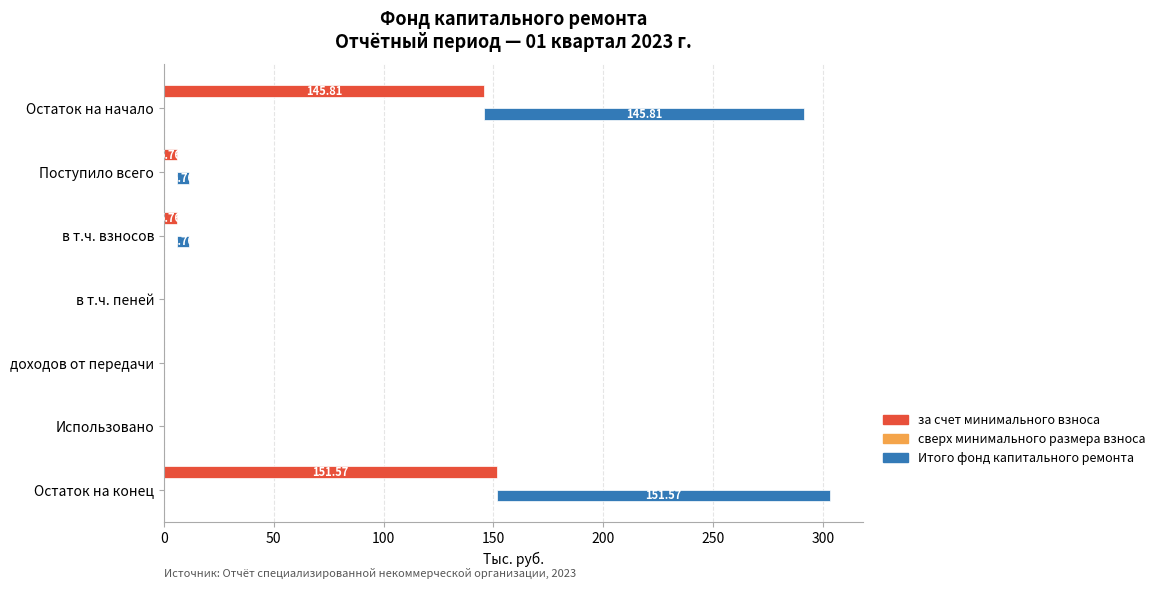

What is the sum of all за счет минимального взноса values?

308.9